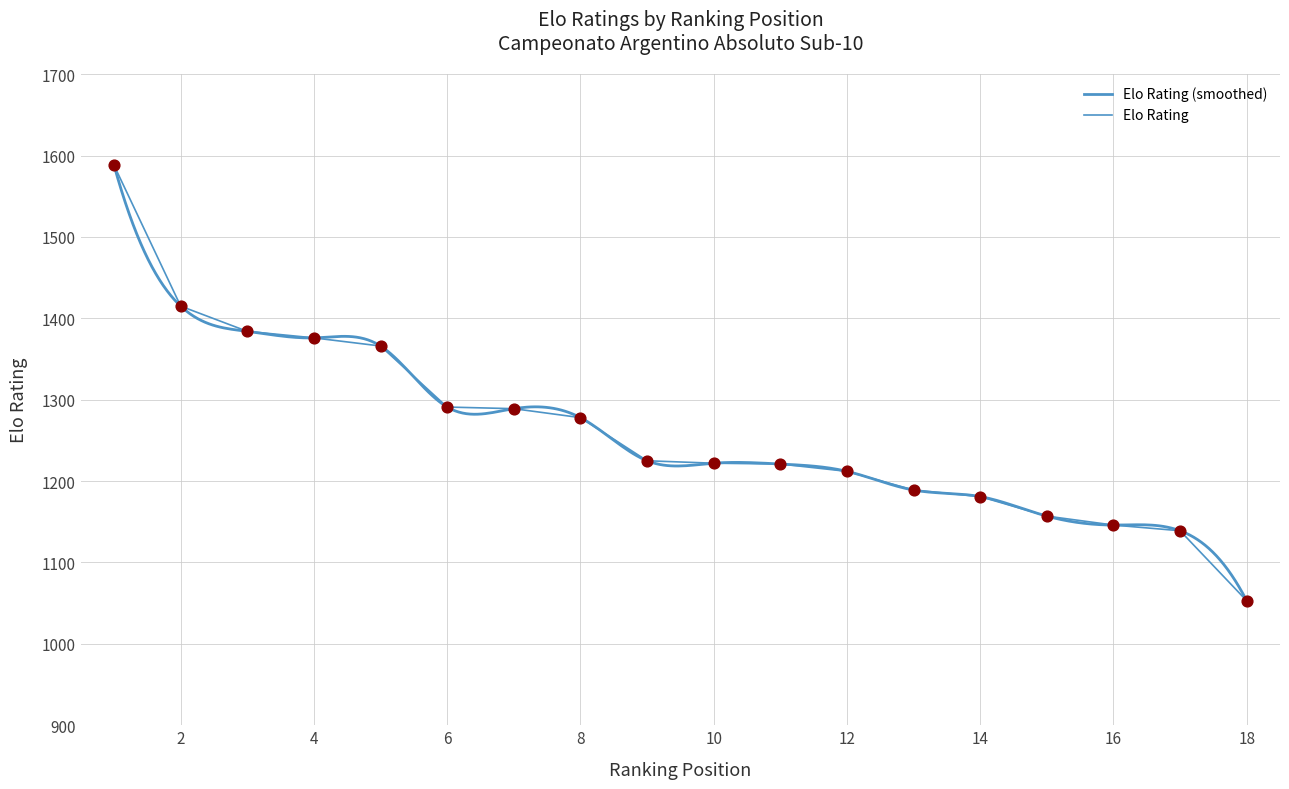

Which has a higher value, 3 or 8?

3